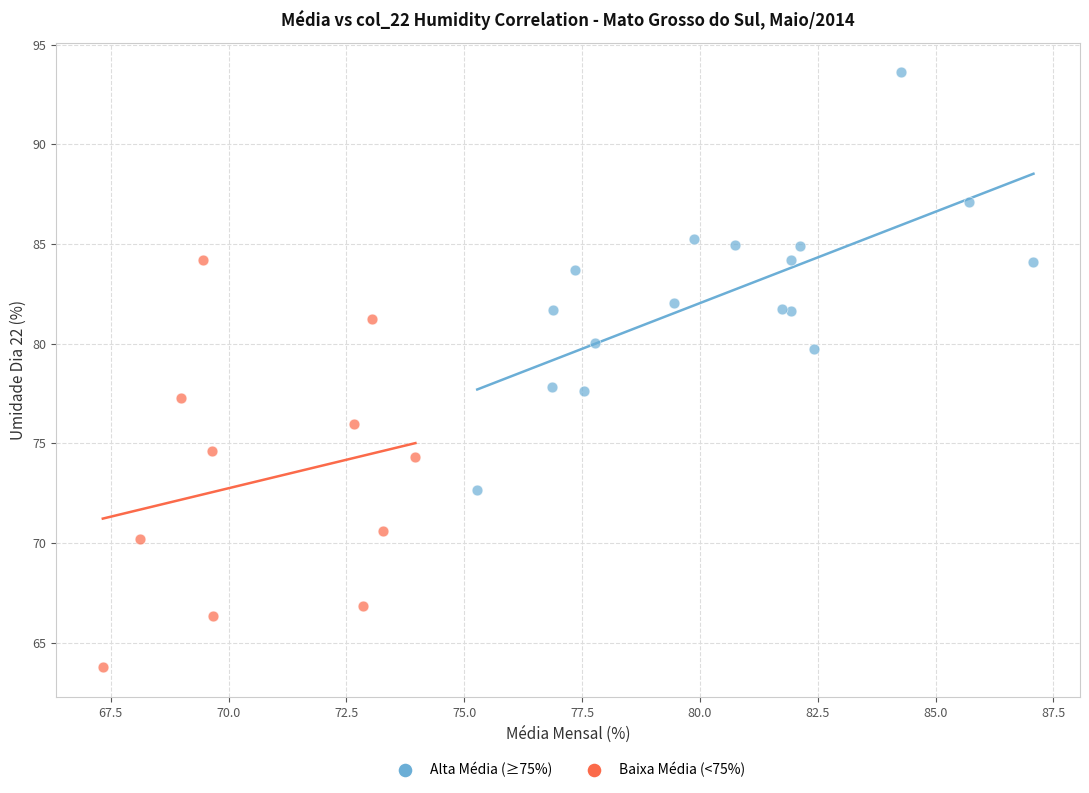

Which series reaches the minimum Y coordinate?

Baixa Média (<75%)